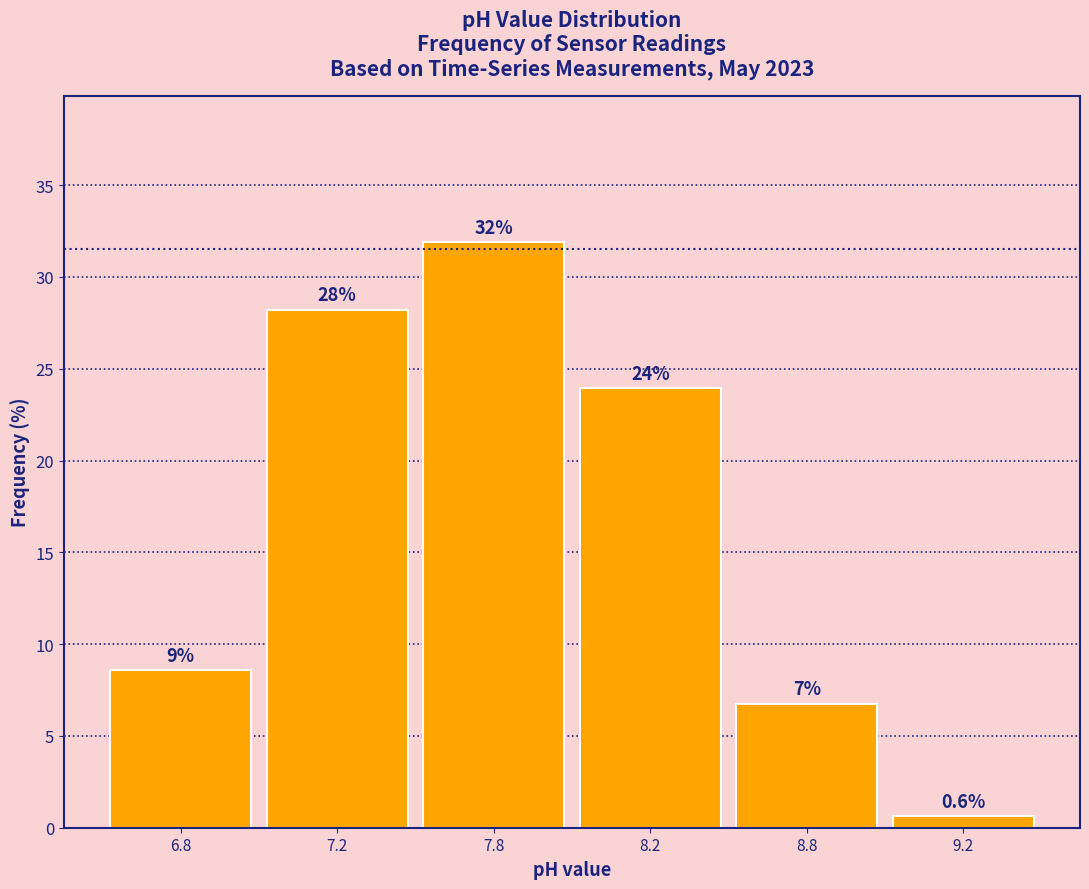

Rank the categories by value from lowest to highest.

9.2, 8.8, 6.8, 8.2, 7.2, 7.8